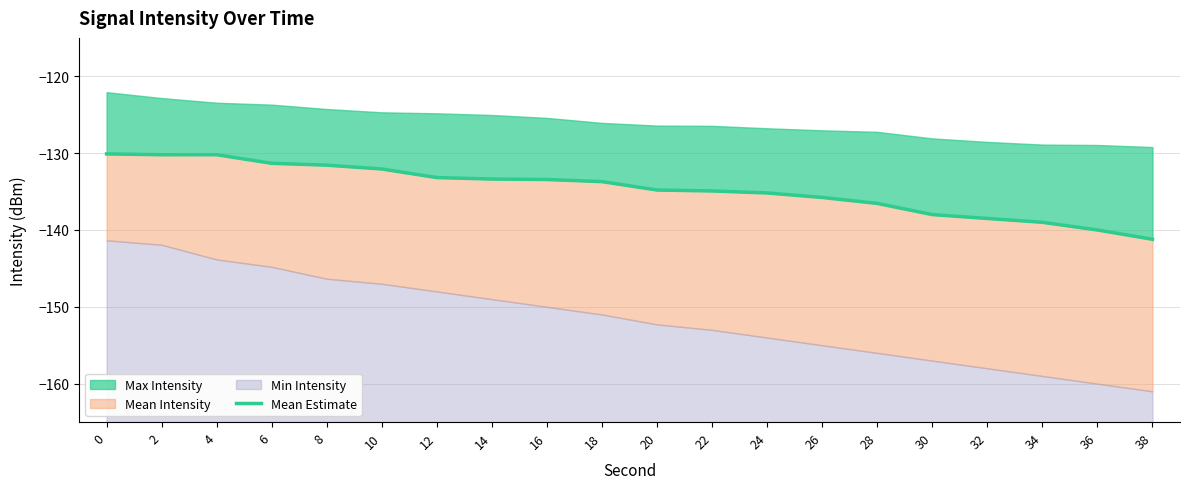

How many data points are less than -133?

14